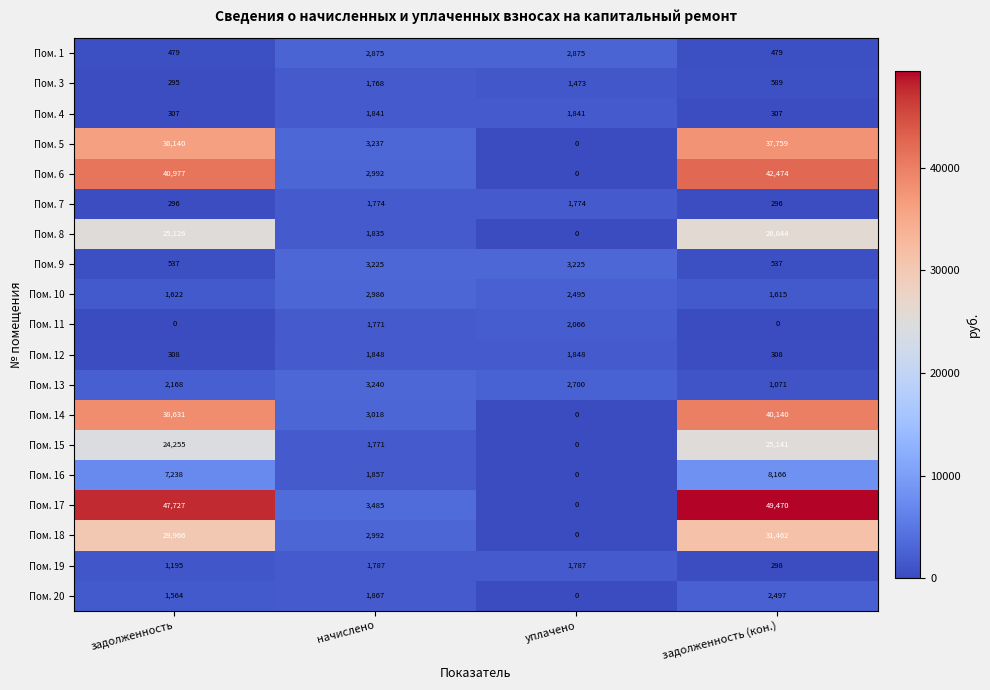

What is the greatest value displayed?

49470